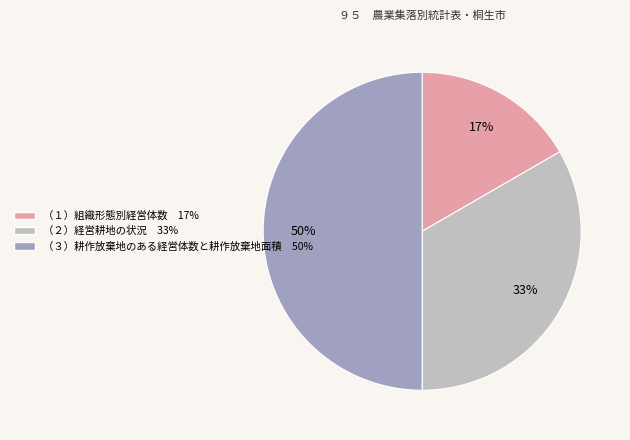

Which has a higher value, （２）経営耕地の状況 or （３）耕作放棄地のある経営体数と耕作放棄地面積?

（３）耕作放棄地のある経営体数と耕作放棄地面積